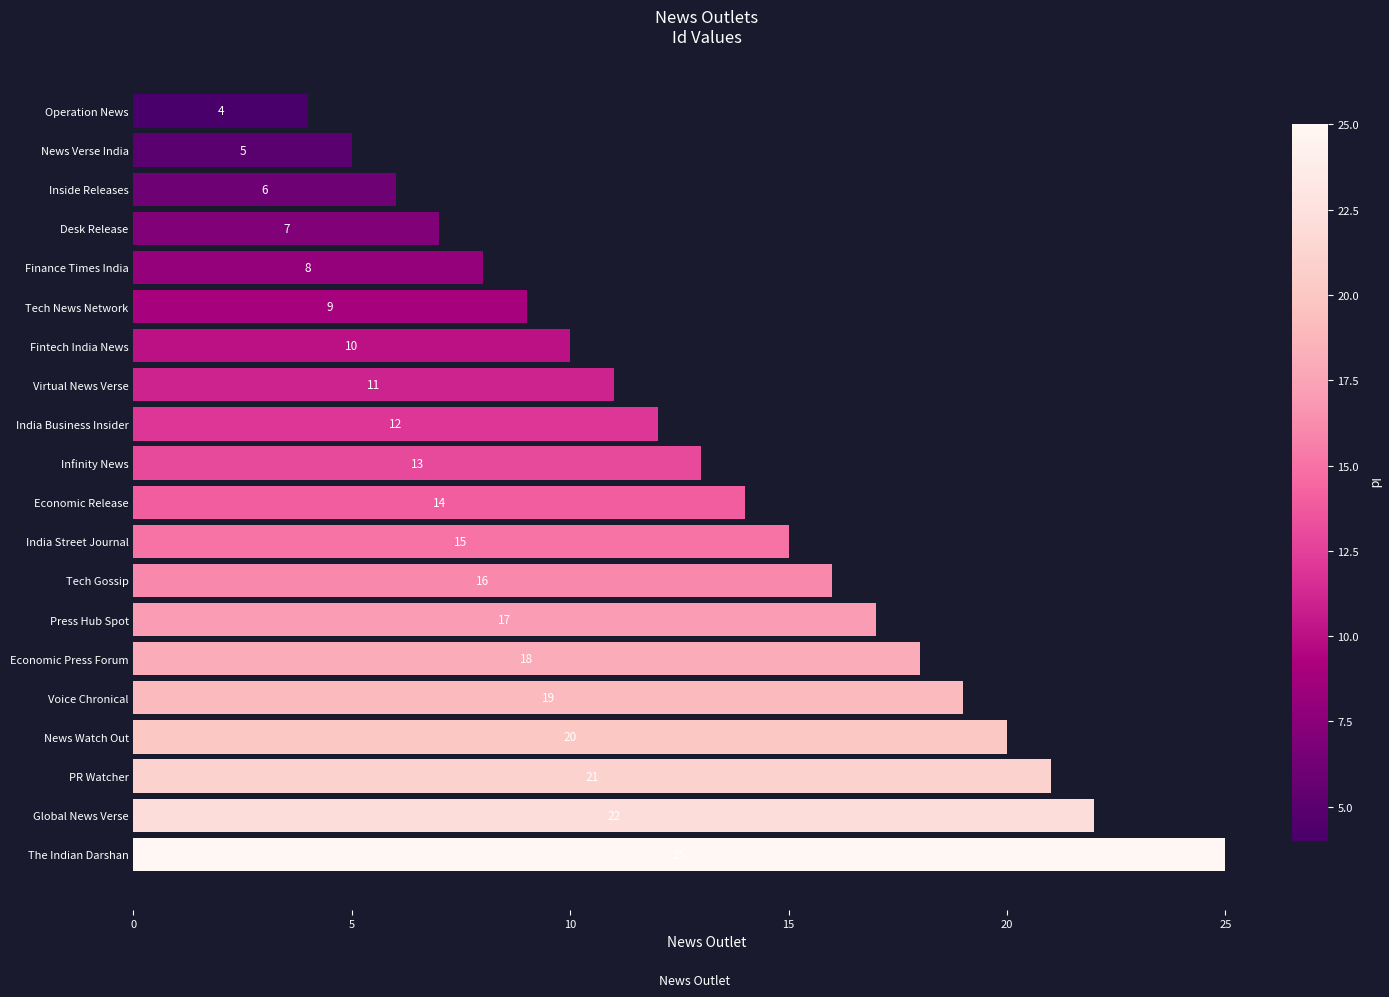

What is the sum of all values?

272